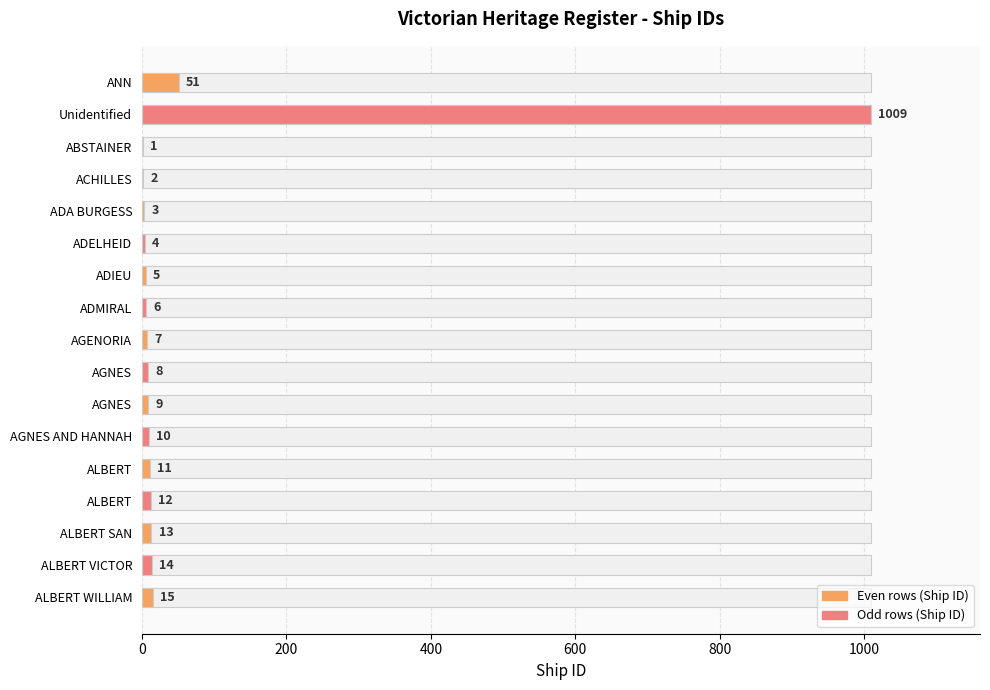

What is the difference between the maximum and minimum values?

1008